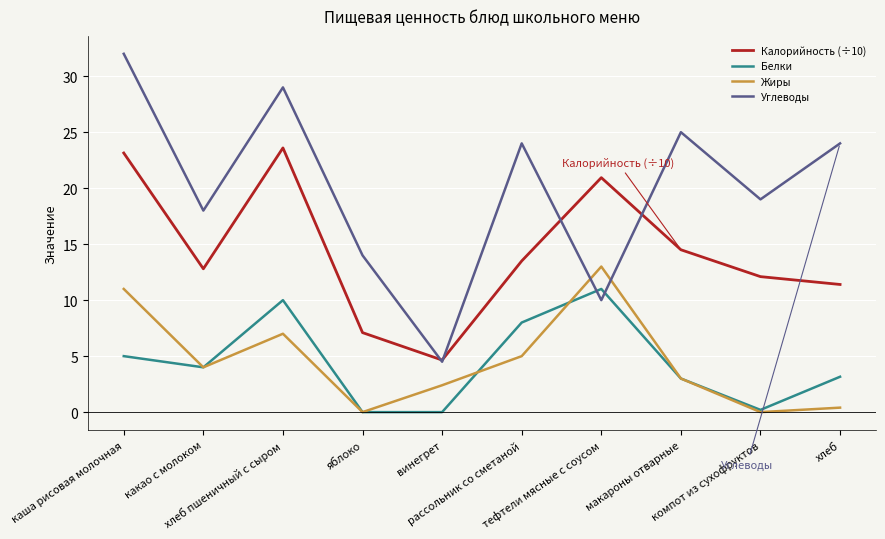

At which category does Калорийность (÷10) reach its first local peak?

хлеб пшеничный с сыром